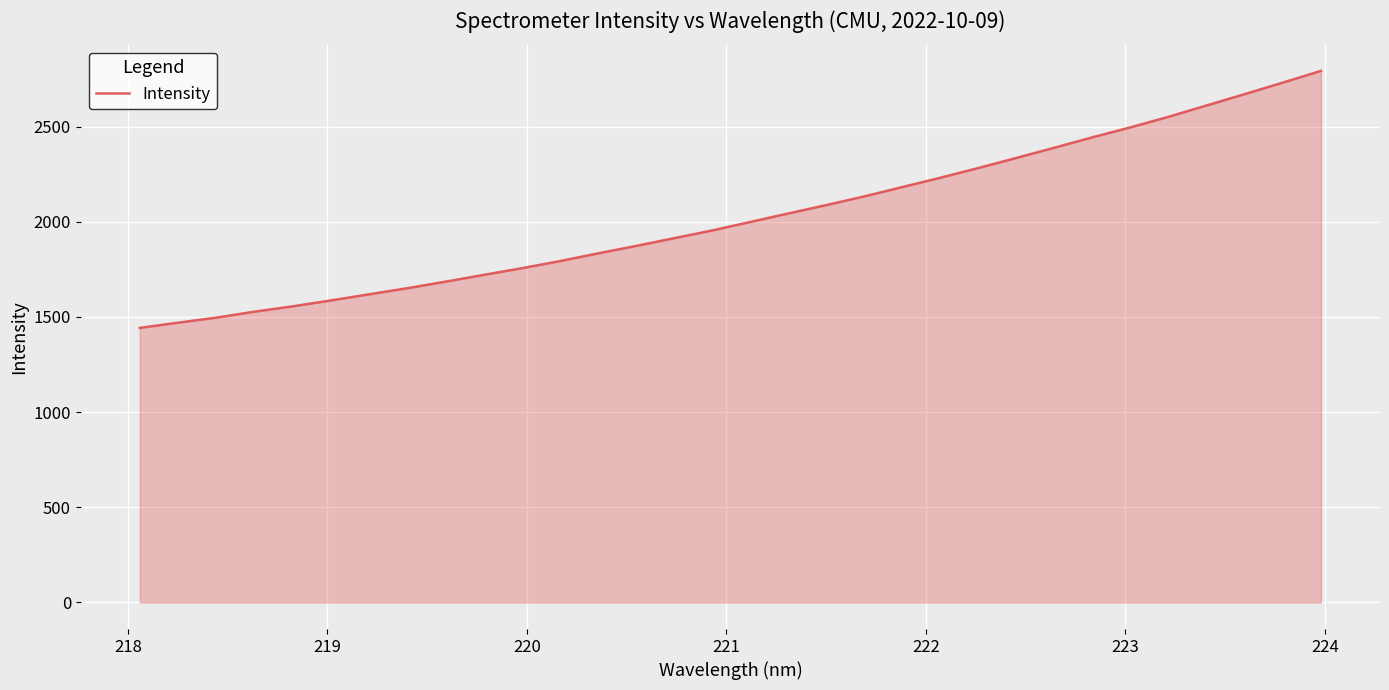

What is the average value?

2026.9